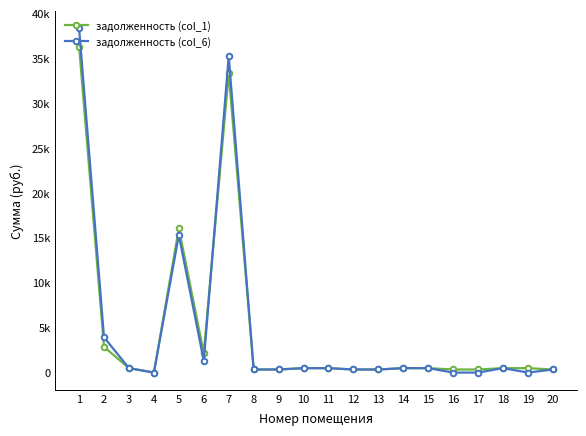

What is the difference between the задолженность (col_6) values at 20 and 6?

957.4